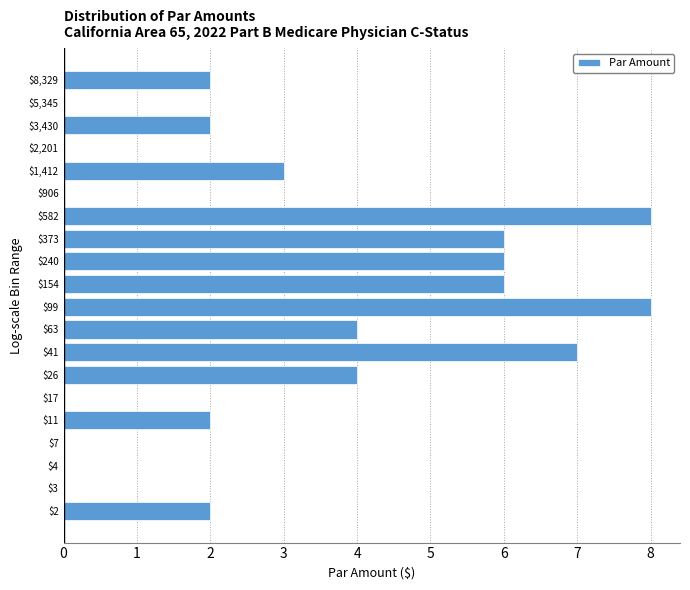

What is the greatest value displayed?

8